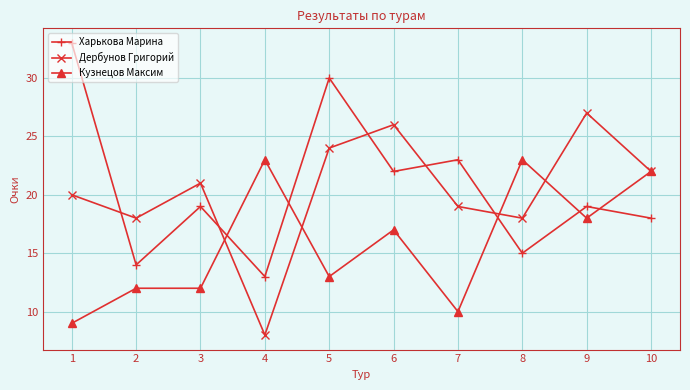

Reading left to right, extract all data points from this chart.

Харькова Марина: 1=33	2=14	3=19	4=13	5=30	6=22	7=23	8=15	9=19	10=18
Дербунов Григорий: 1=20	2=18	3=21	4=8	5=24	6=26	7=19	8=18	9=27	10=22
Кузнецов Максим: 1=9	2=12	3=12	4=23	5=13	6=17	7=10	8=23	9=18	10=22